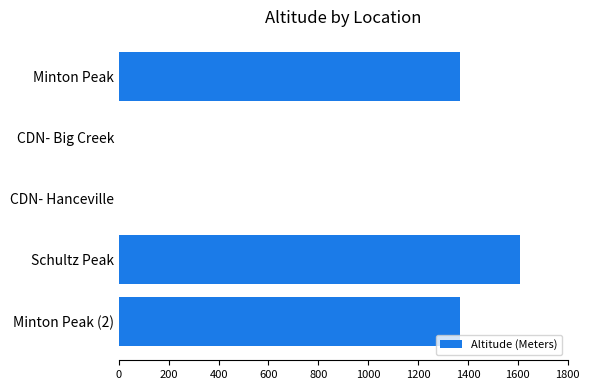

What is the sum of the values at CDN- Big Creek and Minton Peak?

1369